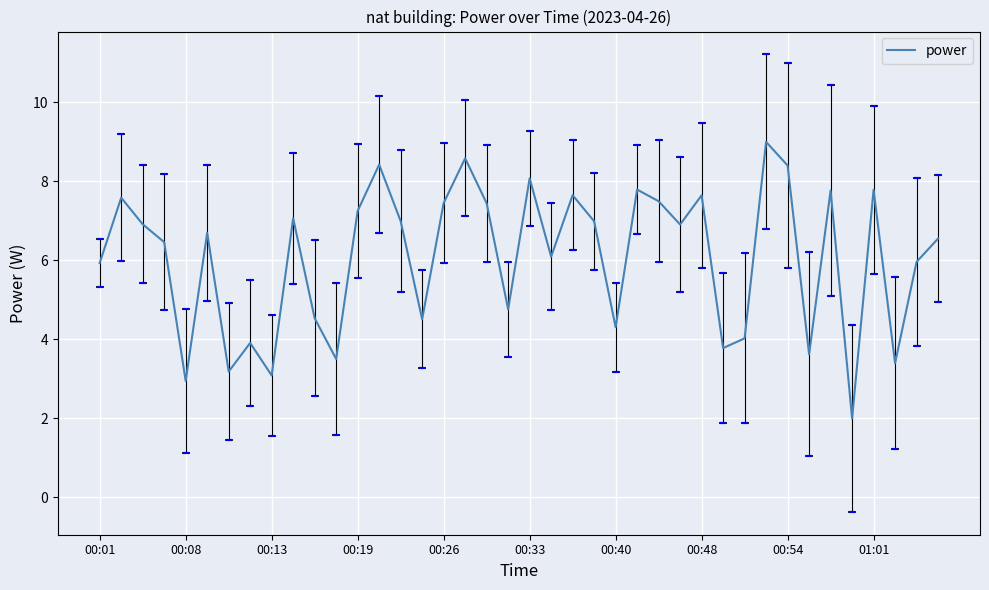

What is the difference between the maximum and second lowest values?

6.1